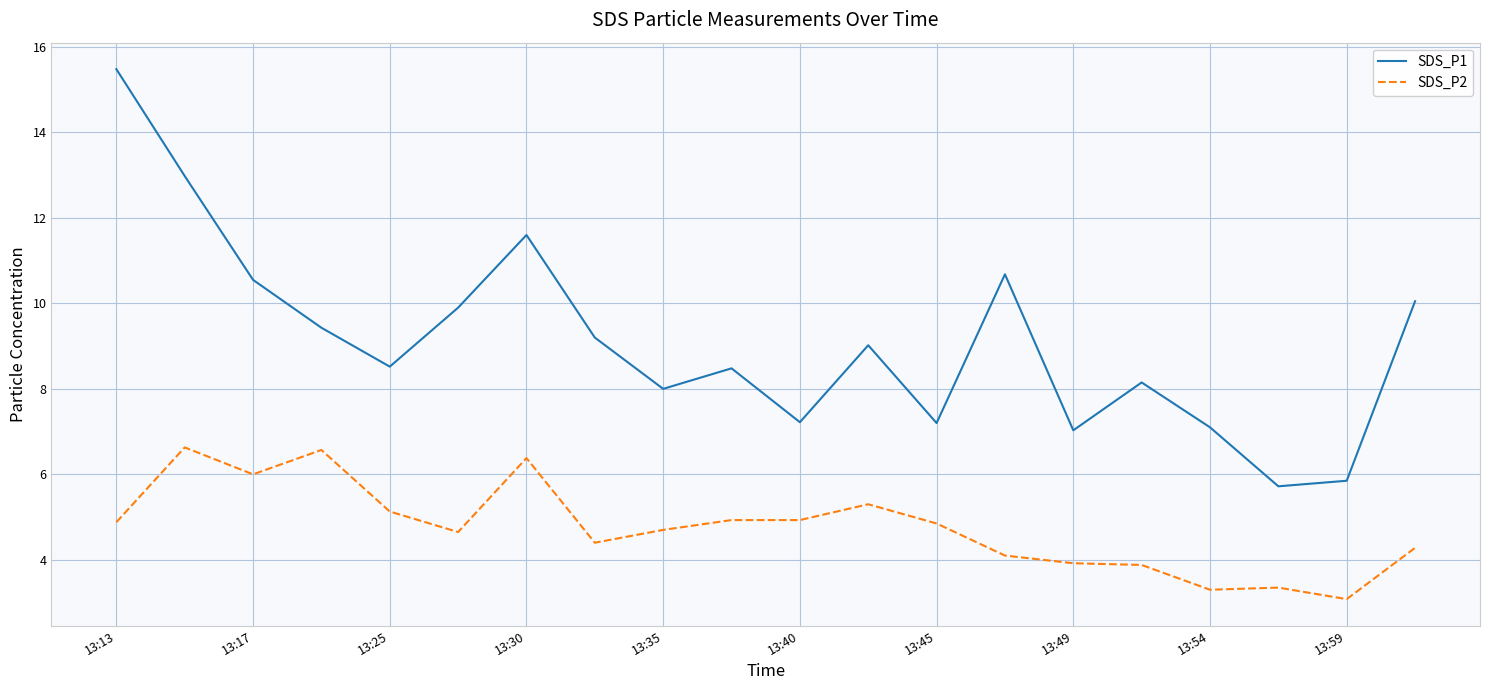

How many interior local valleys does the SDS_P1 series have?

6